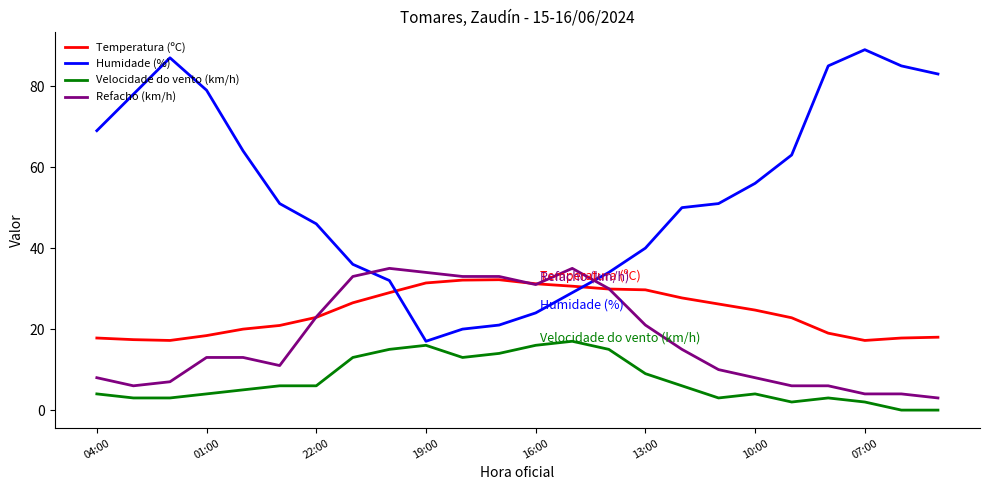

Which series has the largest range (max minus min)?

Humidade (%)